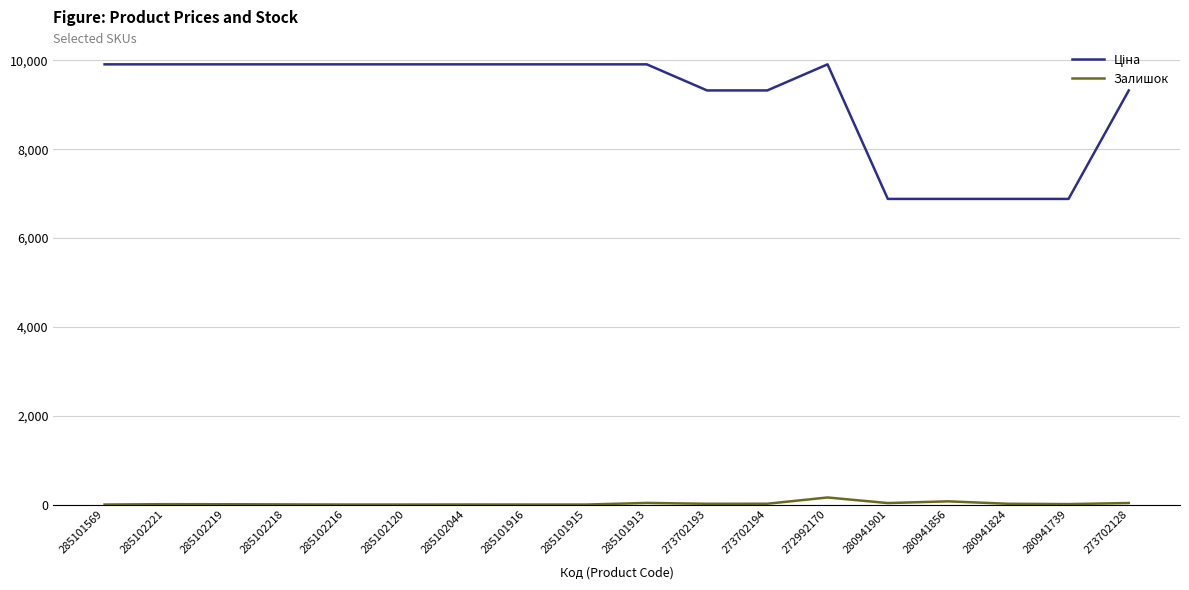

True or false: Залишок has a value of 36.0 at 285101913.

True